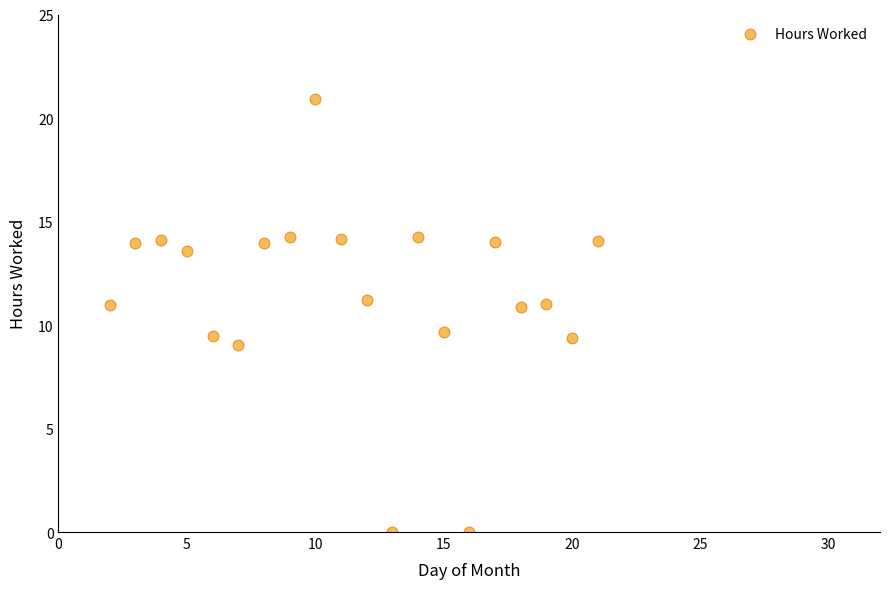

What is the range of X values (max minus min)?

19.0